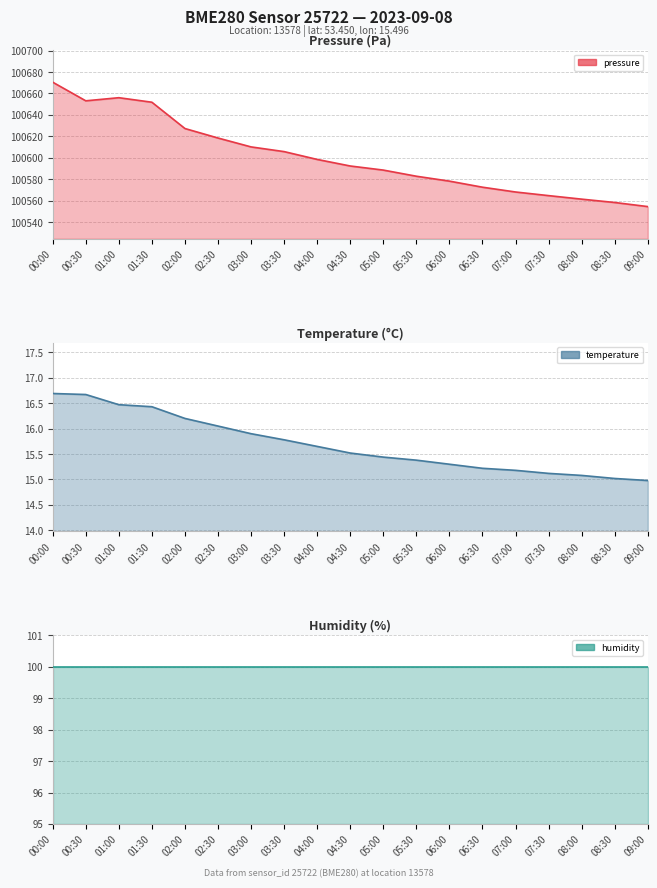

Rank the series by their maximum value, from highest to lowest.

pressure, humidity, temperature